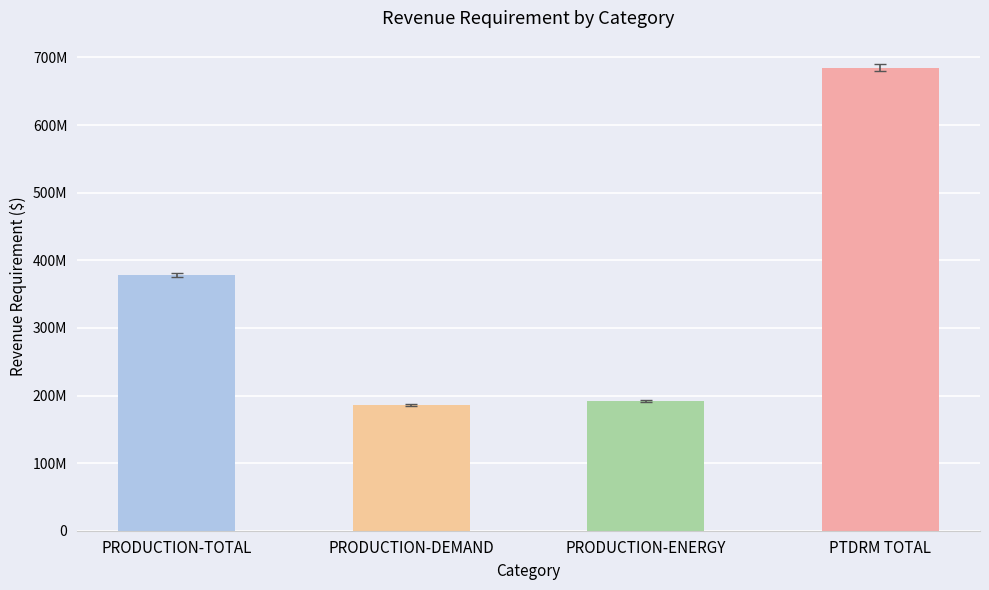

At which label does the data first exceed 378607812?

PRODUCTION-TOTAL